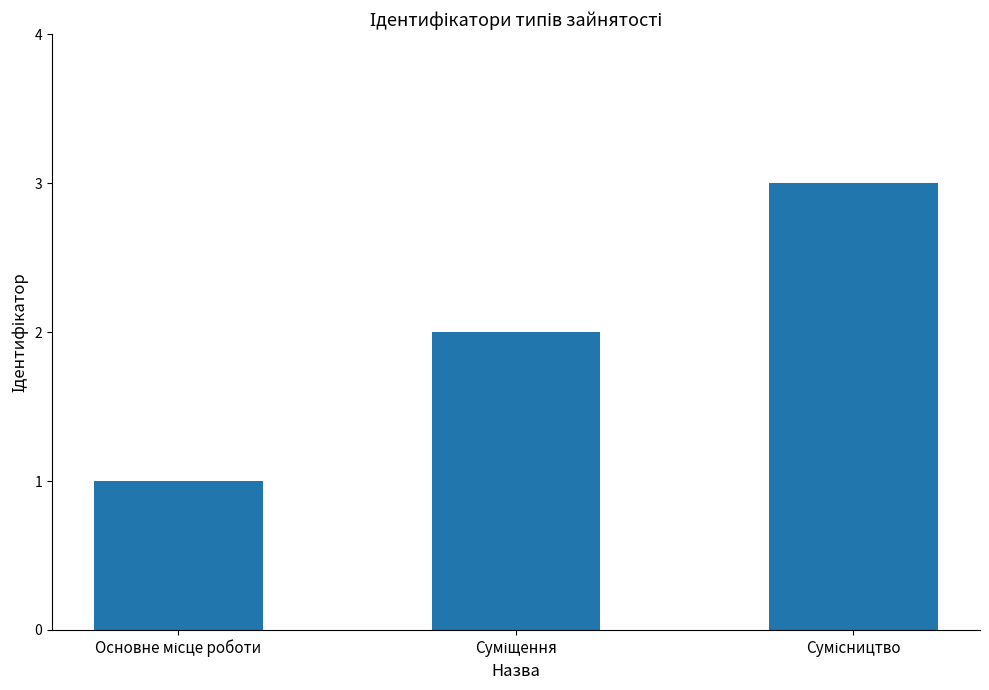

What is the greatest value displayed?

3